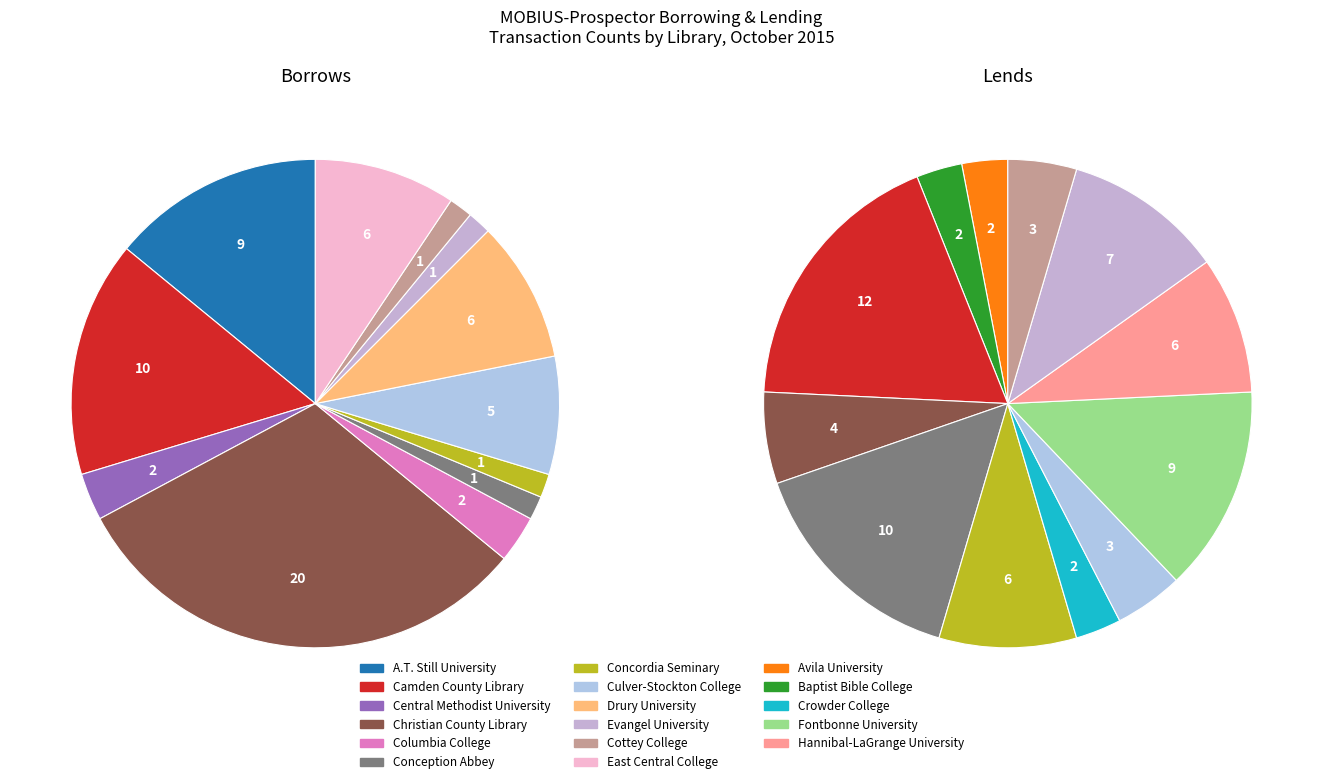

Which category has the smallest portion of the pie?

Avila University